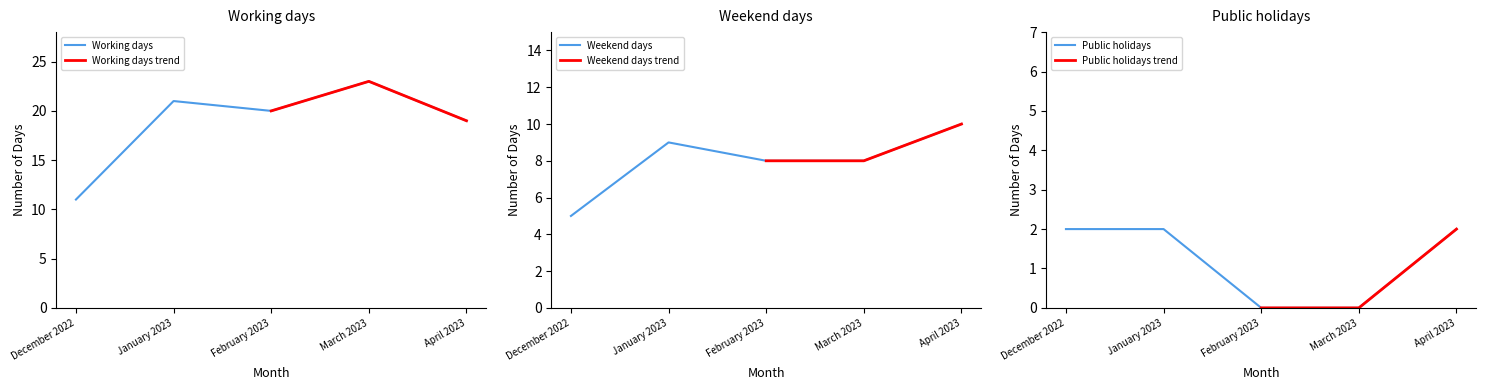

At which category is the sum across all series the highest?

January 2023